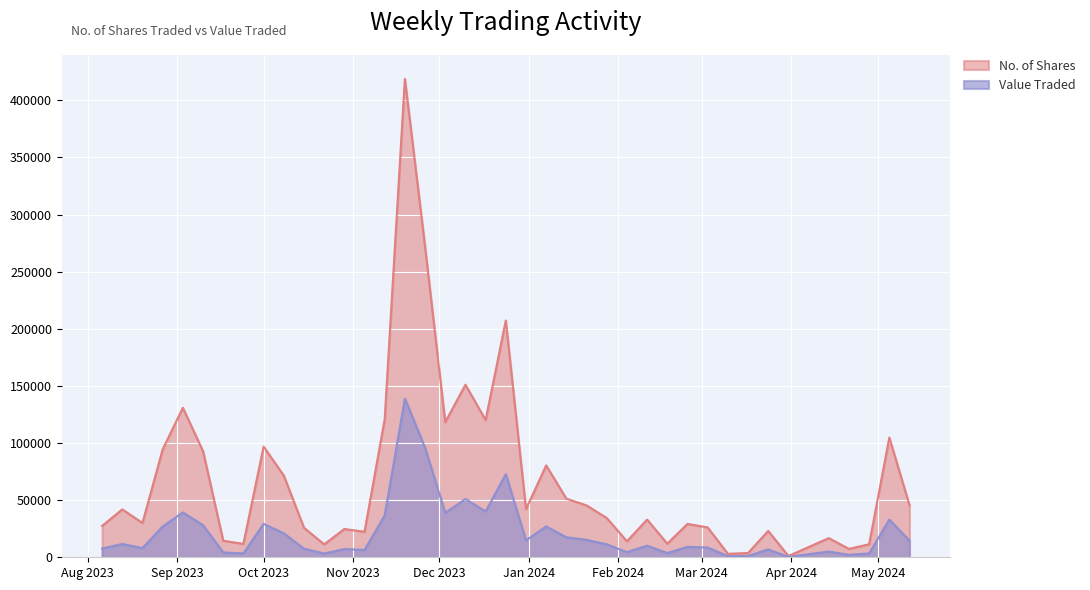

What is the maximum value for No. of Shares?

418776